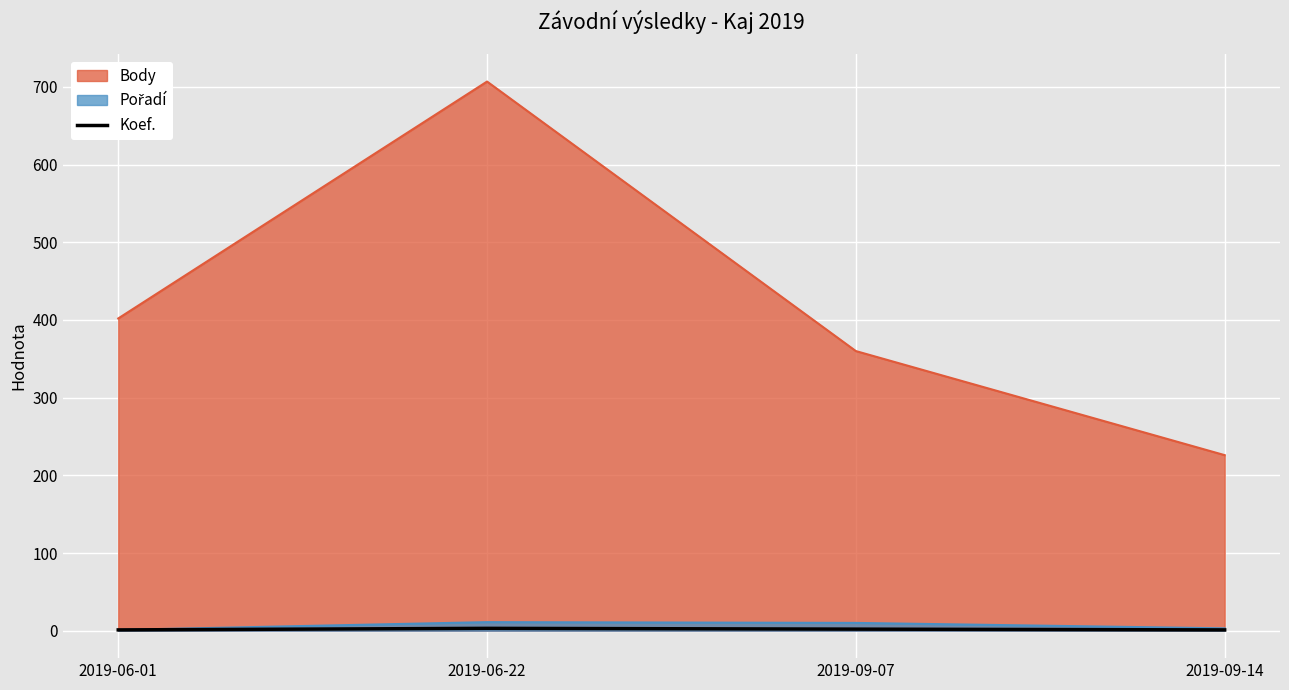

Between 2019-06-01 and 2019-06-22, which series saw the biggest shift?

Body